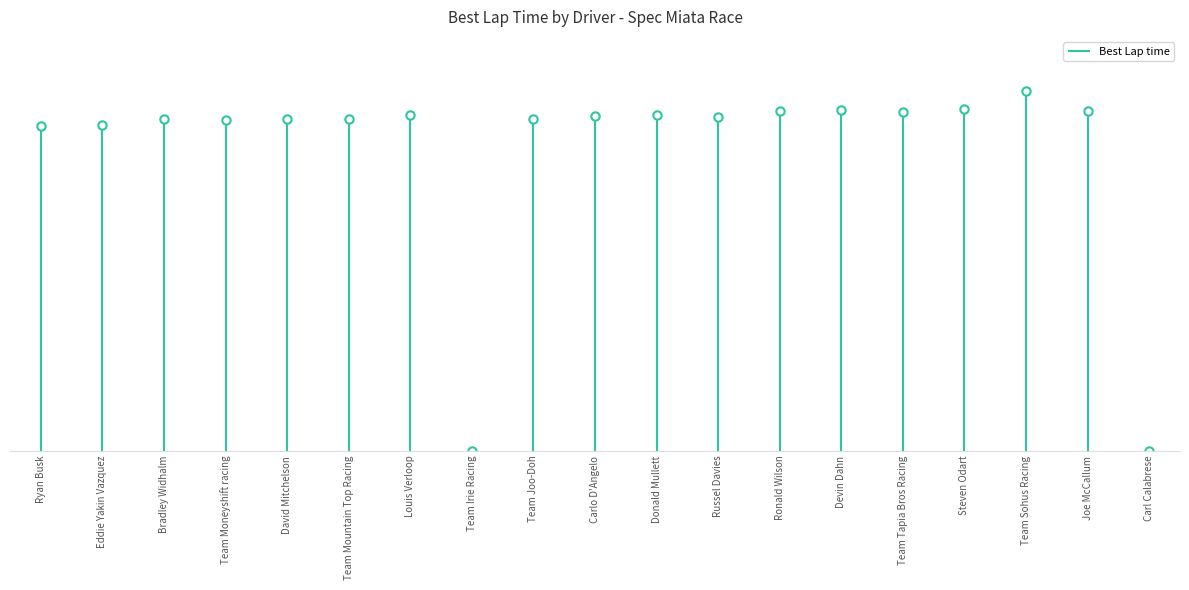

Where is the first local maximum?

Bradley Widhalm